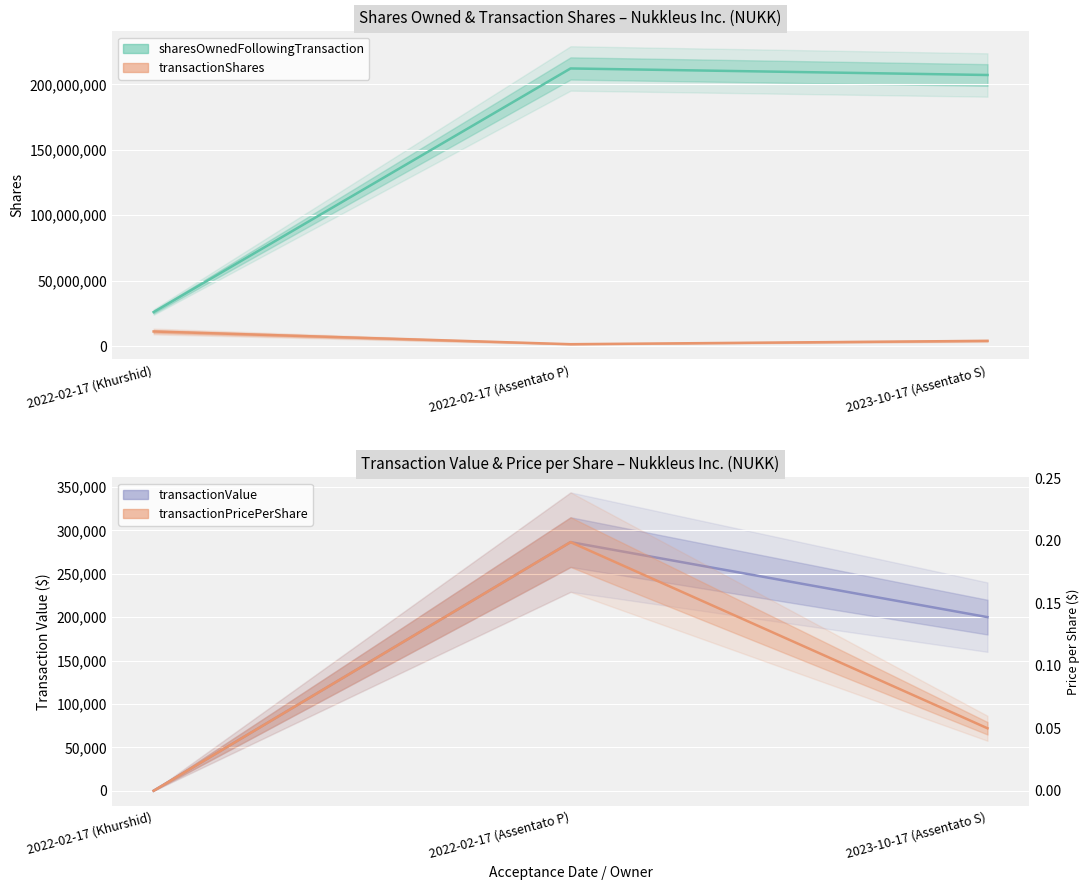

Which series has the largest range (max minus min)?

sharesOwnedFollowingTransaction